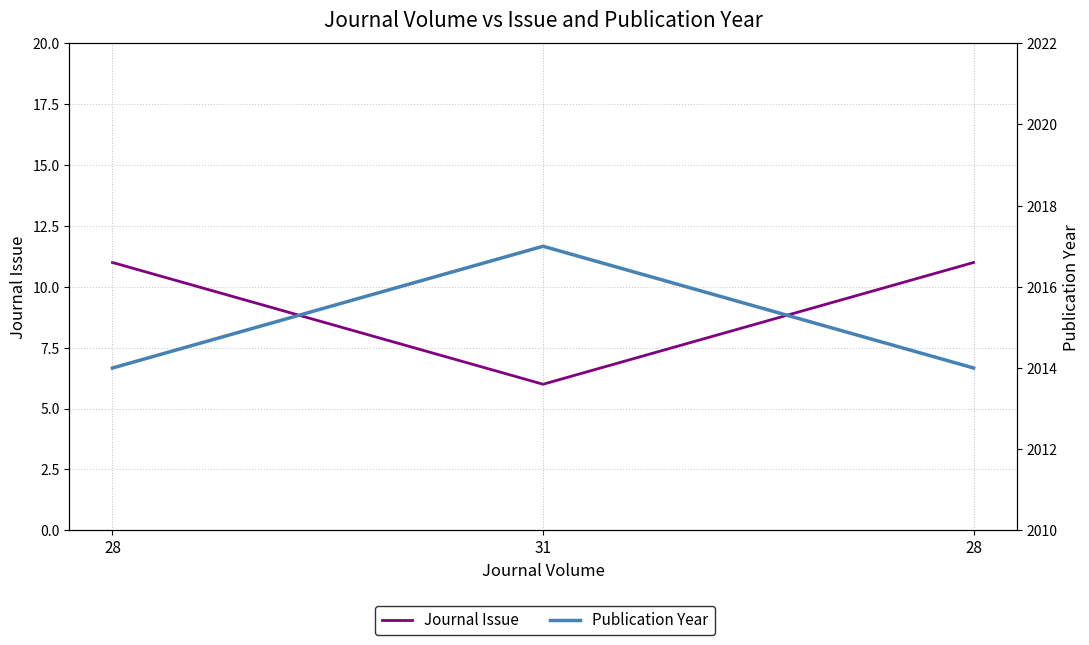

What is the highest value of the Journal Issue series?

11